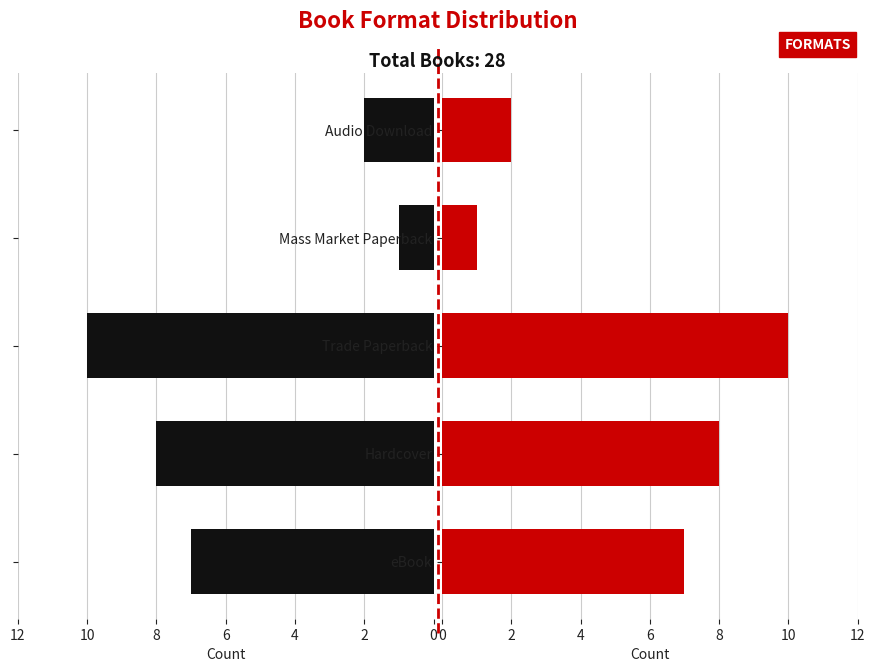

At how many categories does at least one series exceed 1?

4